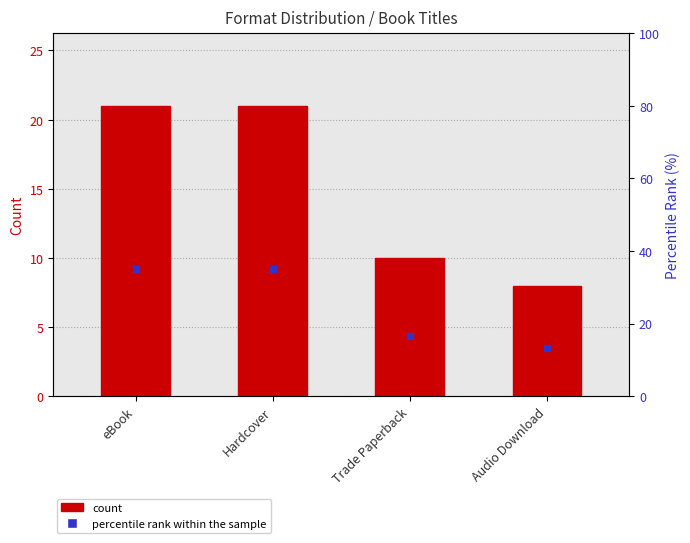

Which series has the largest total across all categories?

percentile rank within the sample